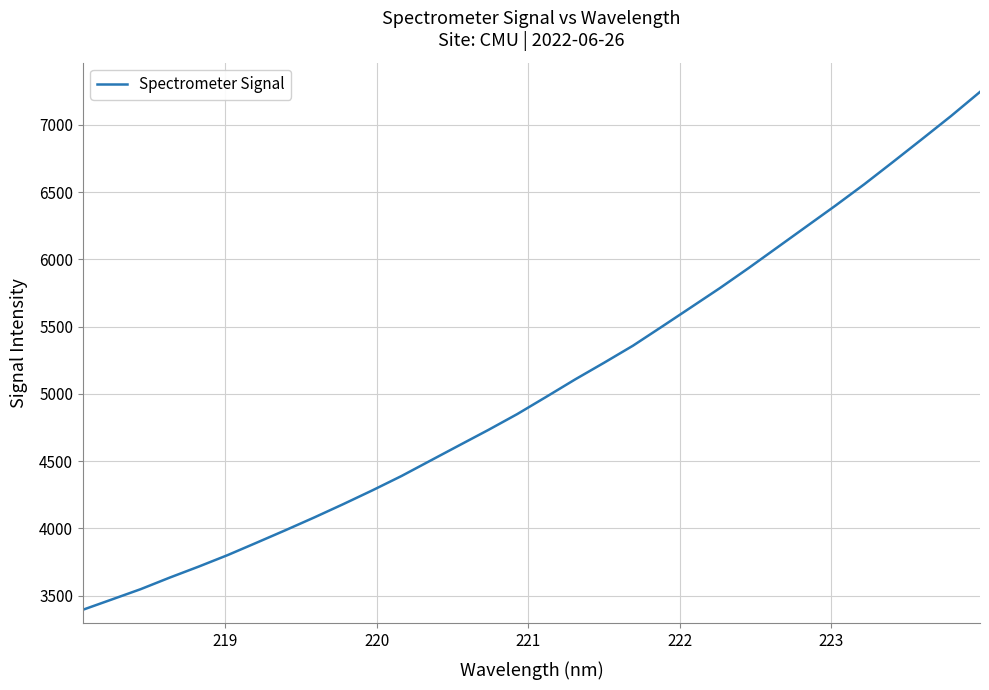

What is the minimum value shown in the chart?

3395.5